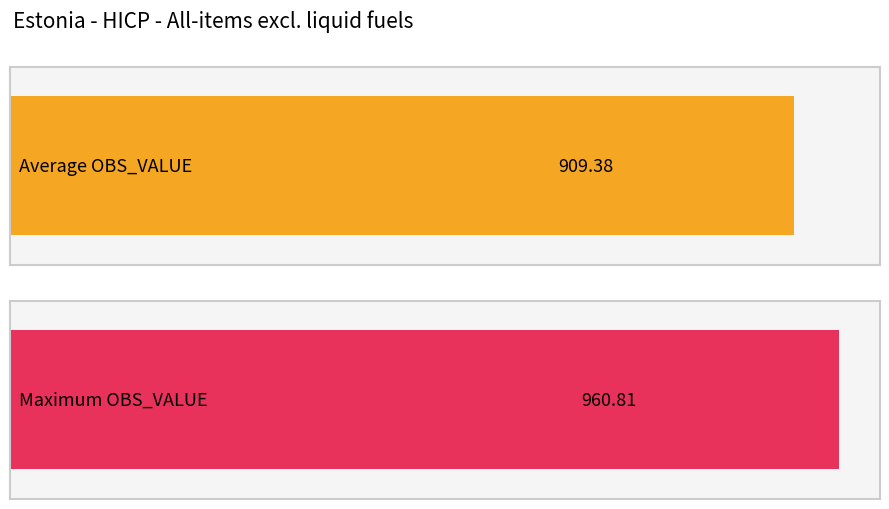

The chart shows a value of 304.2 at 2006. True or false?

False